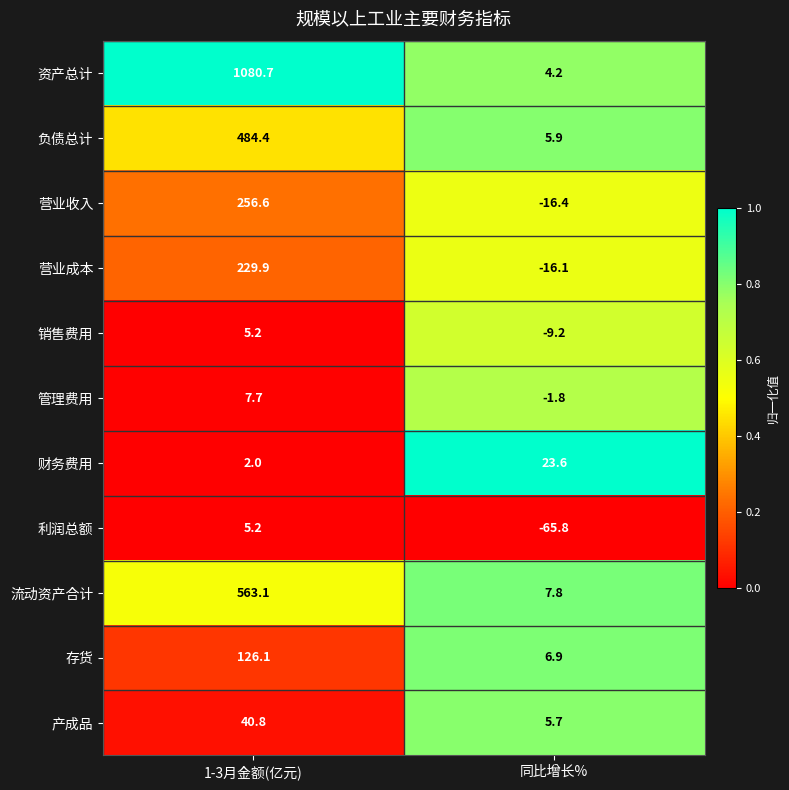

Reading left to right, what are all the values shown in this chart?

资产总计: 1080.7	4.2
负债总计: 484.4	5.9
营业收入: 256.6	-16.4
营业成本: 229.9	-16.1
销售费用: 5.2	-9.2
管理费用: 7.7	-1.8
财务费用: 2.0	23.6
利润总额: 5.2	-65.8
流动资产合计: 563.1	7.8
存货: 126.1	6.9
产成品: 40.8	5.7